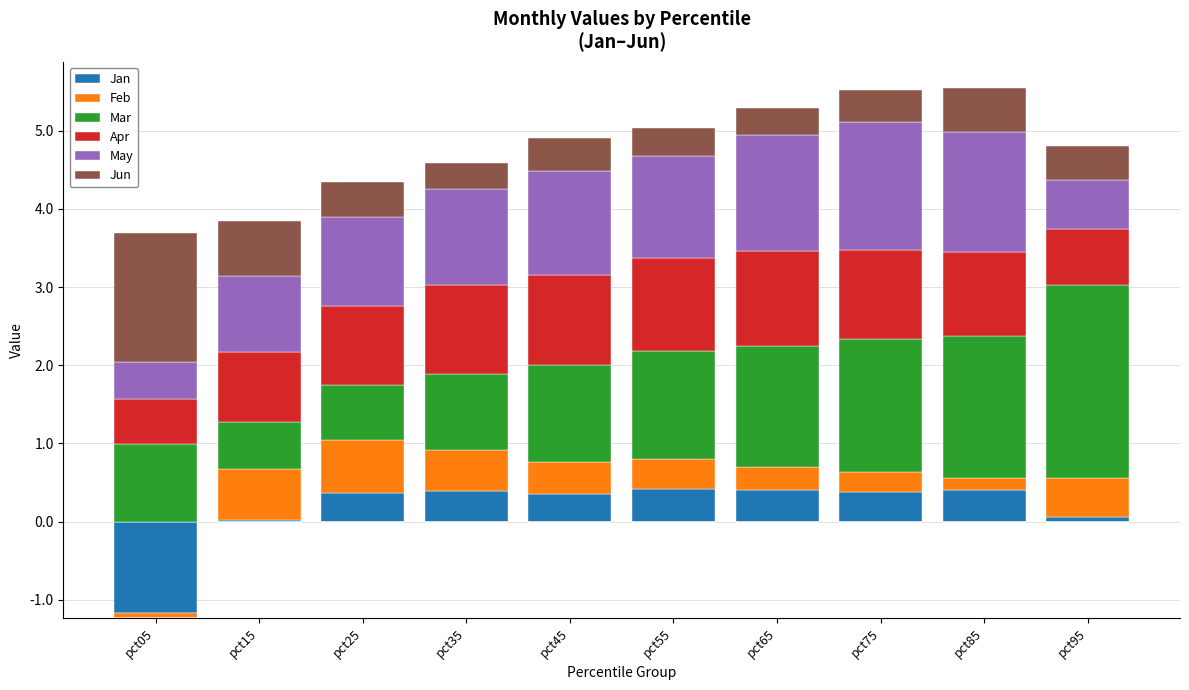

What is the total value across all series at pct75?

5.5